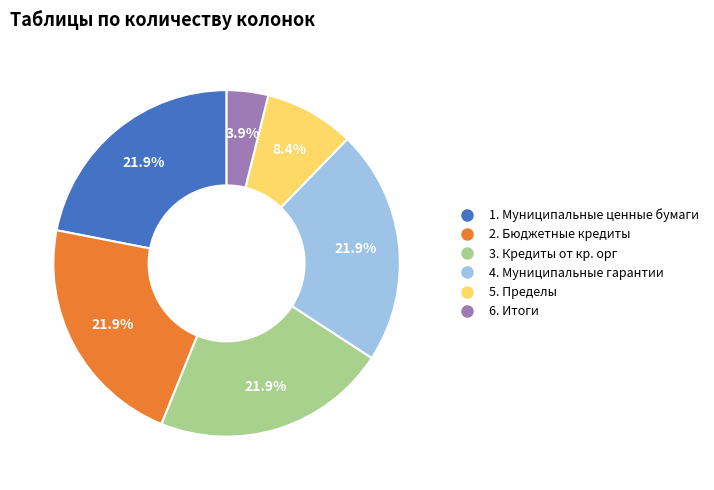

What portion of the pie excludes 1. Муниципальные ценные бумаги?

78.1%